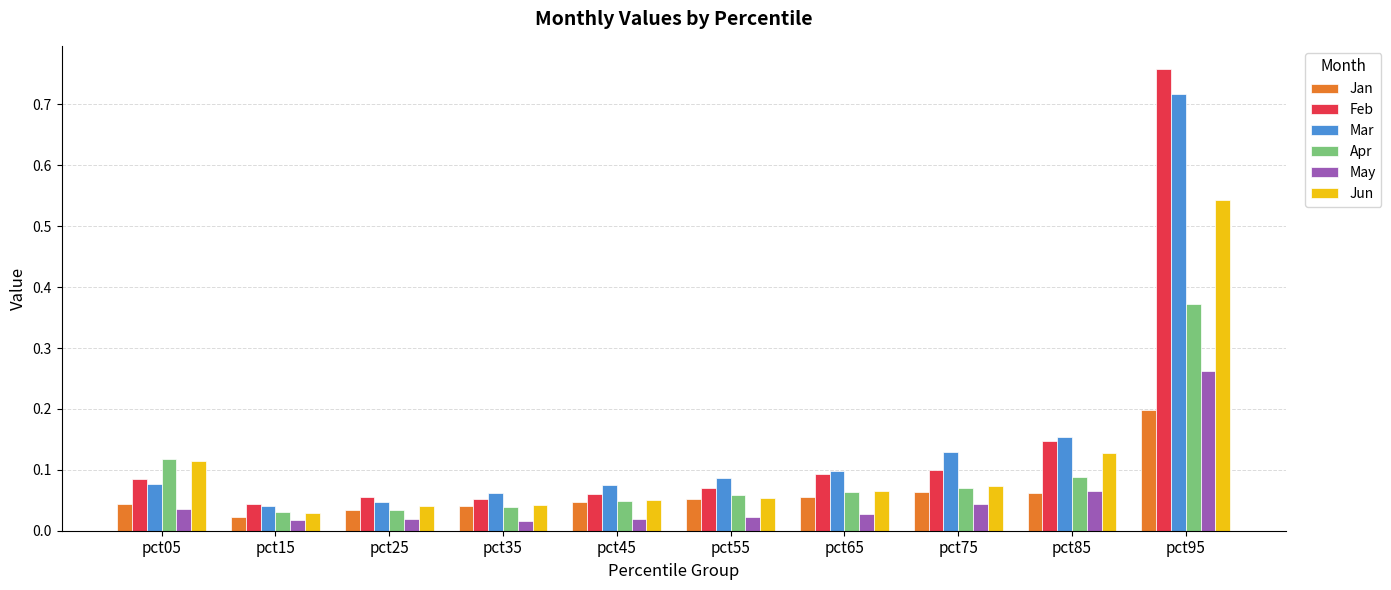

What are all the series names shown in the legend?

Jan, Feb, Mar, Apr, May, Jun